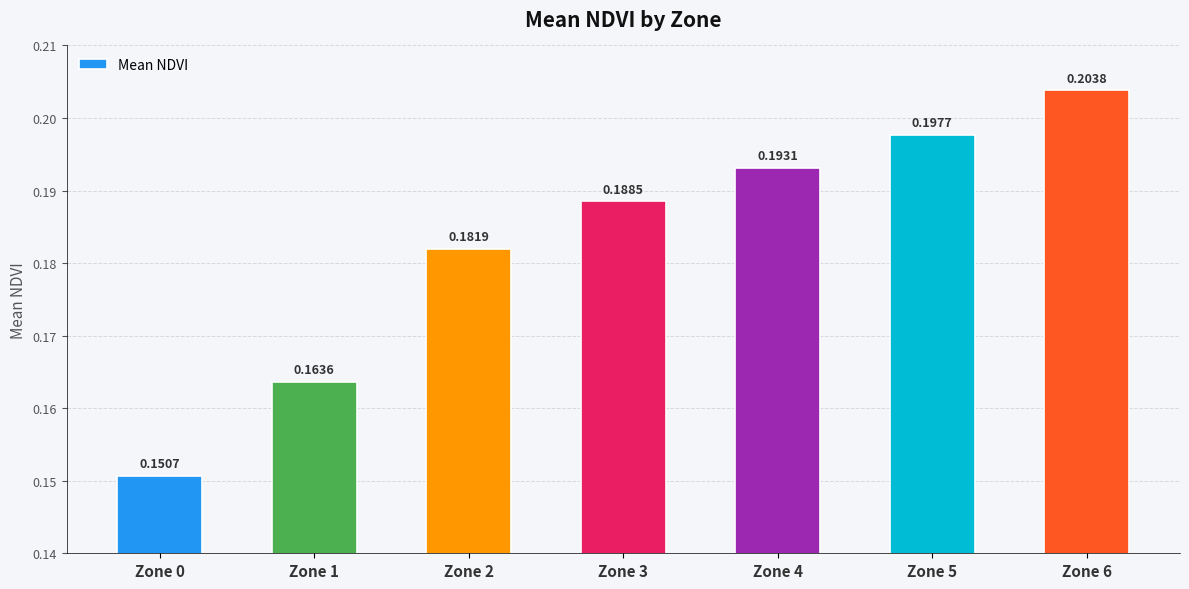

How many distinct data groups are displayed?

1